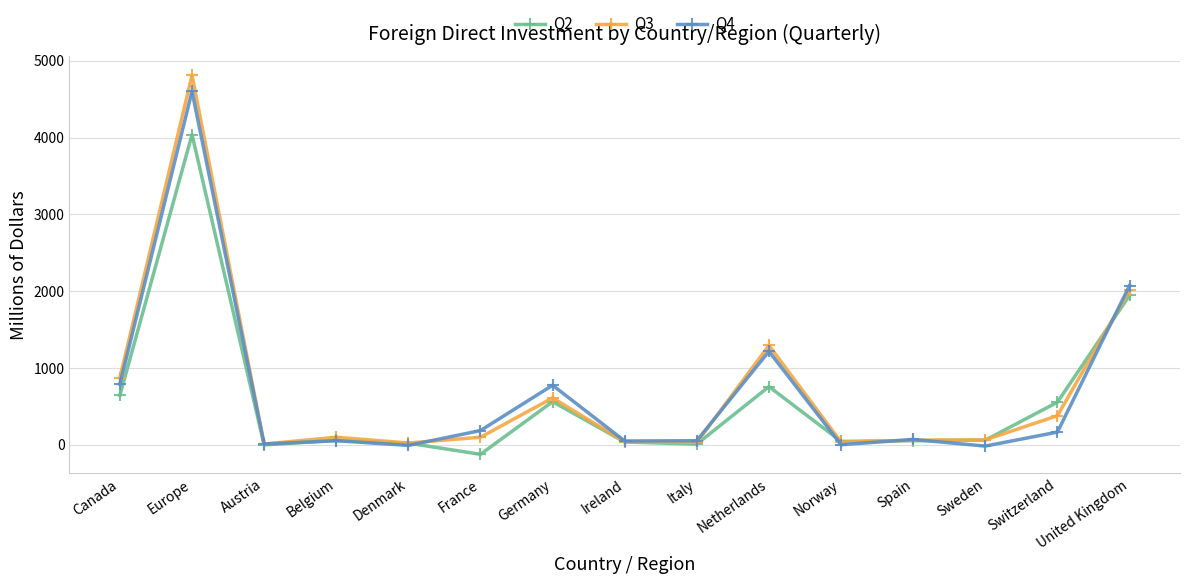

Does the chart have visible grid lines?

Yes